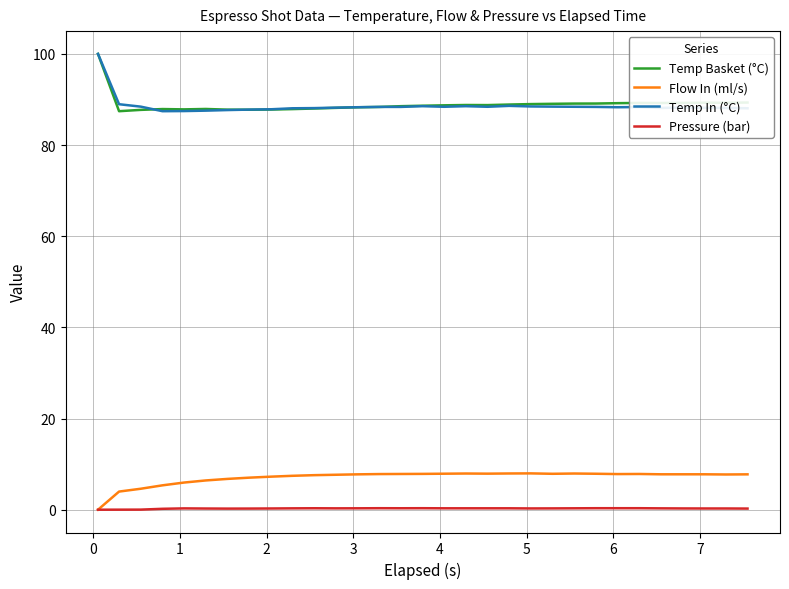

True or false: Temp Basket (°C) and Pressure (bar) cross at least once.

False